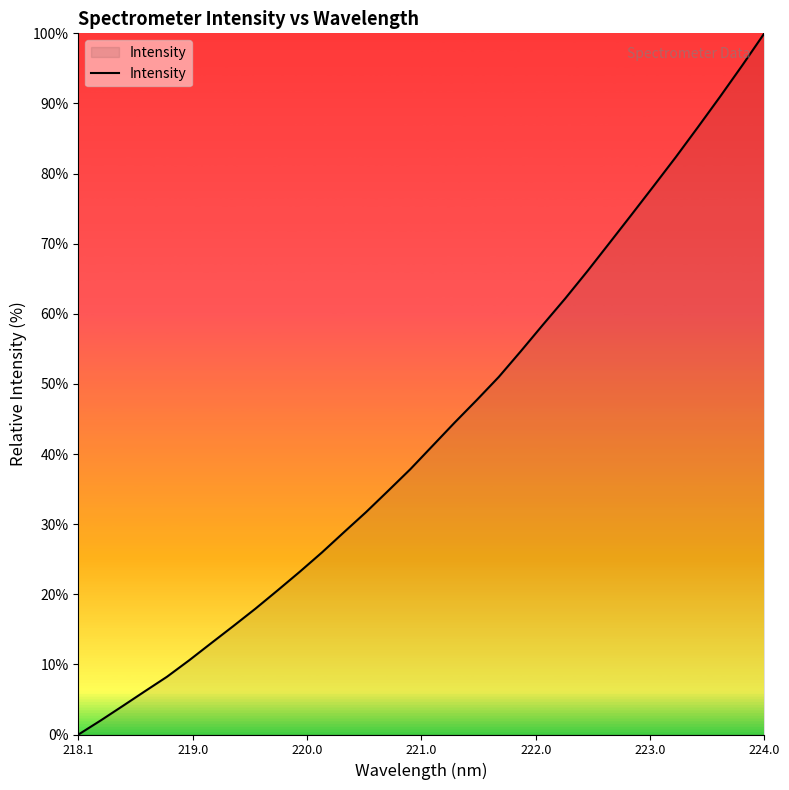

Reading right to left, list all the values displayed in this chart.

100.0	95.4	91.0	86.6	82.4	78.2	74.1	70.1	66.1	62.2	58.5	54.7	51.0	47.7	44.5	41.2	37.8	34.8	31.7	28.9	26.0	23.2	20.6	18.0	15.5	13.0	10.6	8.2	6.2	4.1	2.0	0.0